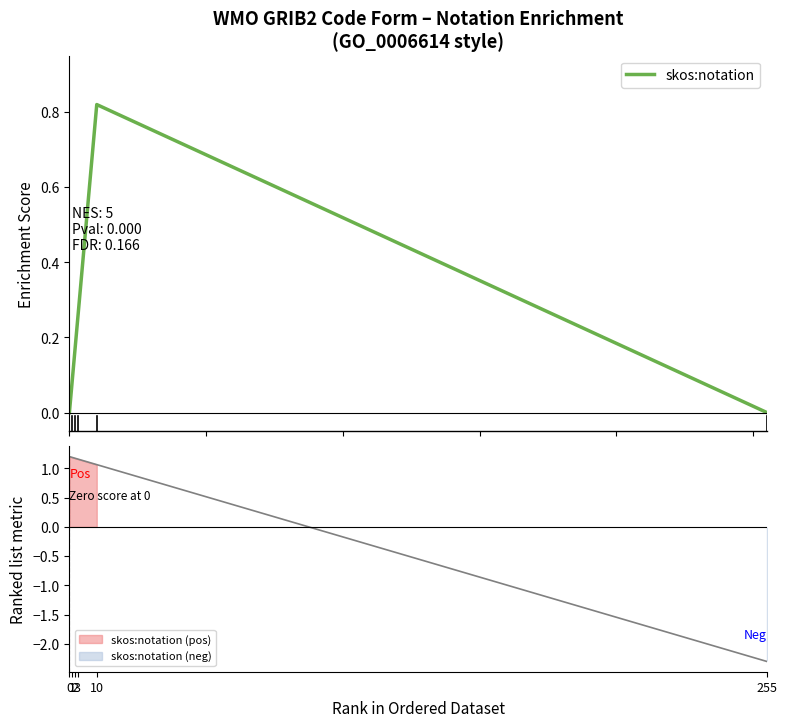

What is the value of the 3rd point from the left?

0.2